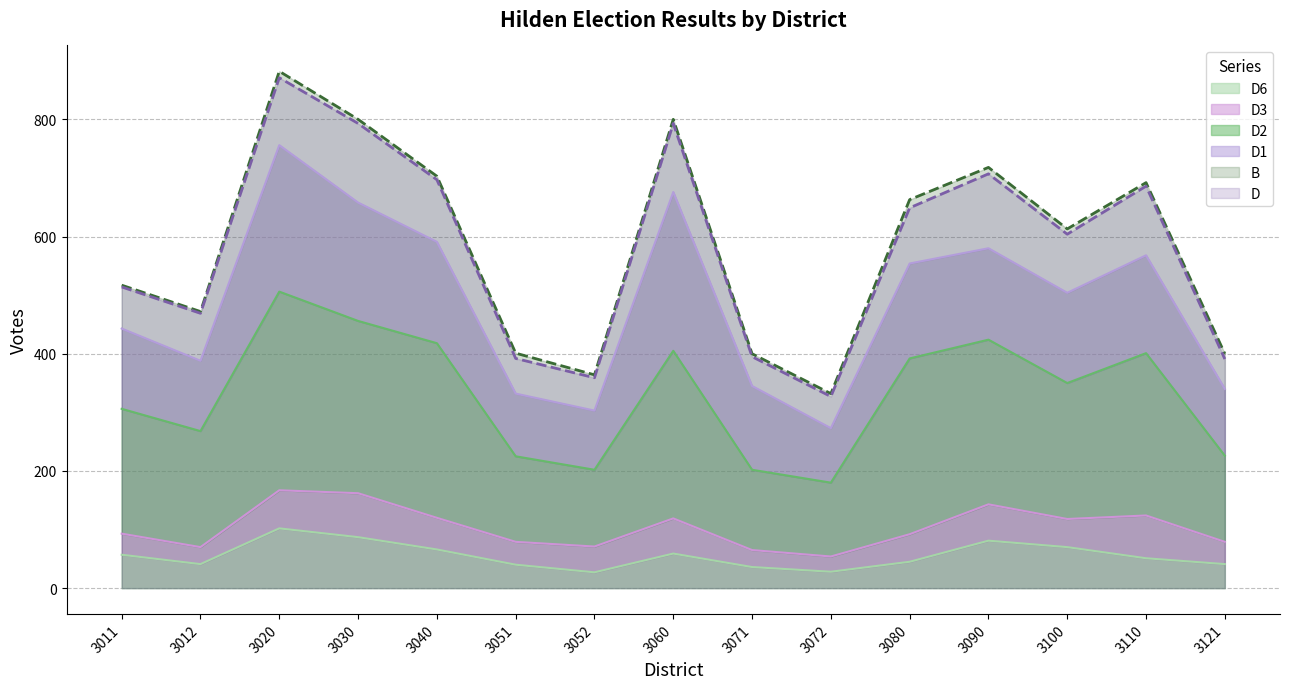

Which series has the widest spread of values?

B